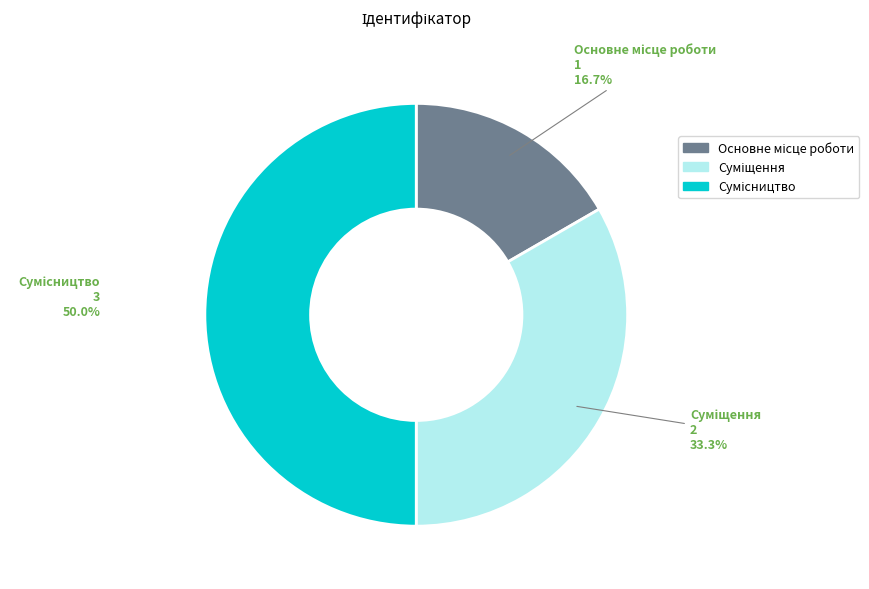

Does any single category account for the majority?

No